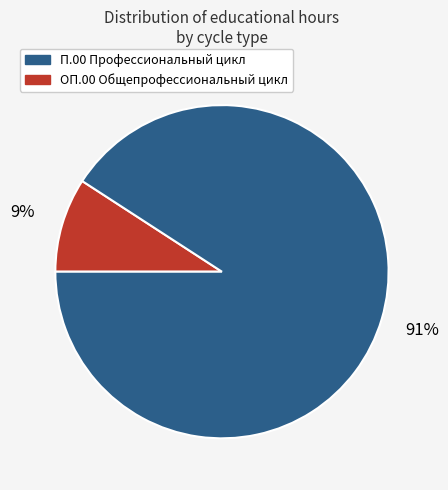

To the nearest percent, what is the average slice percentage?

50%